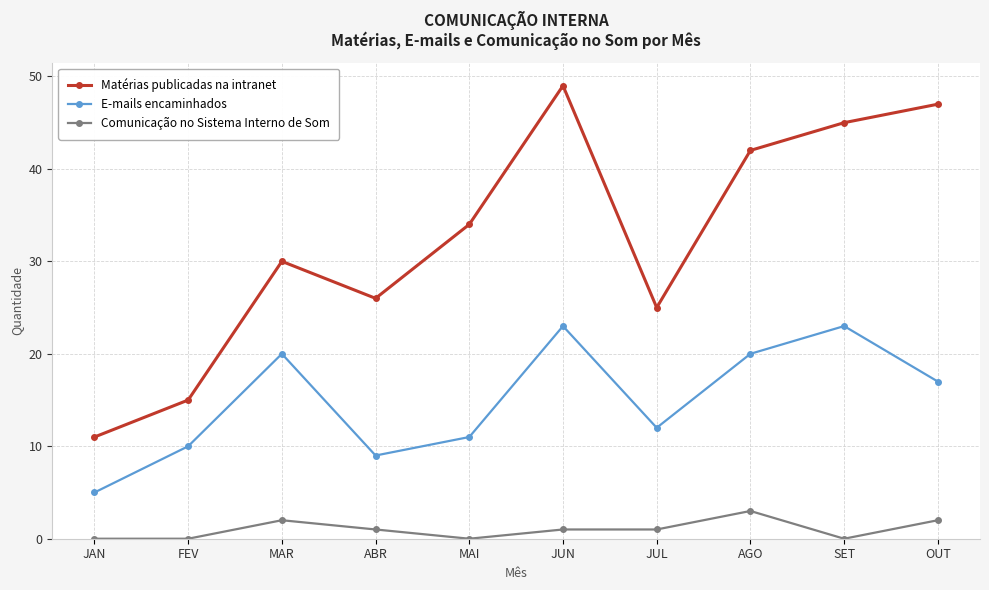

True or false: Matérias publicadas na intranet and E-mails encaminhados cross at least once.

False